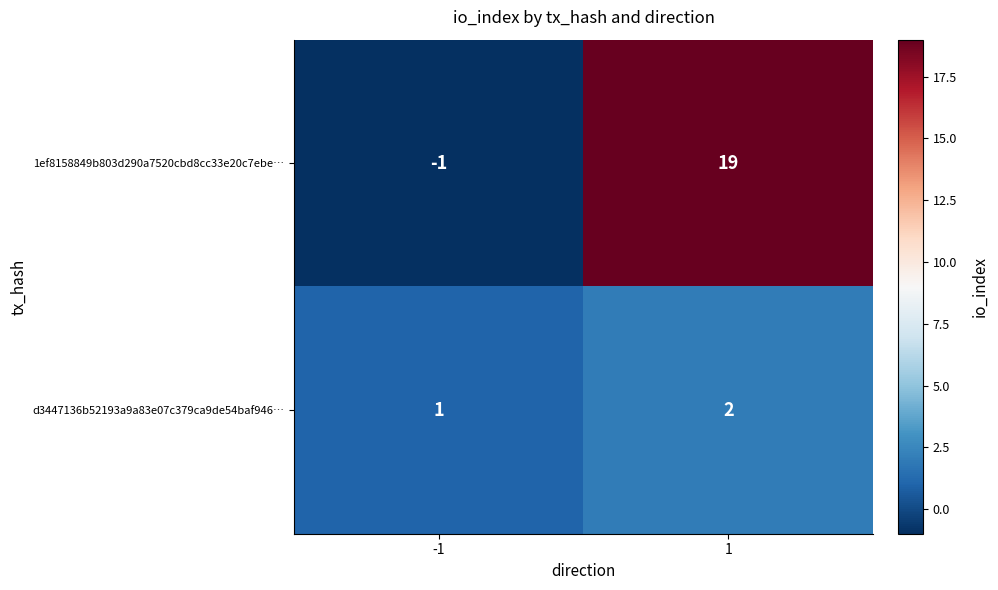

Which series has the largest range (max minus min)?

1ef8158849b803d290a7520cbd8cc33e20c7ebe…